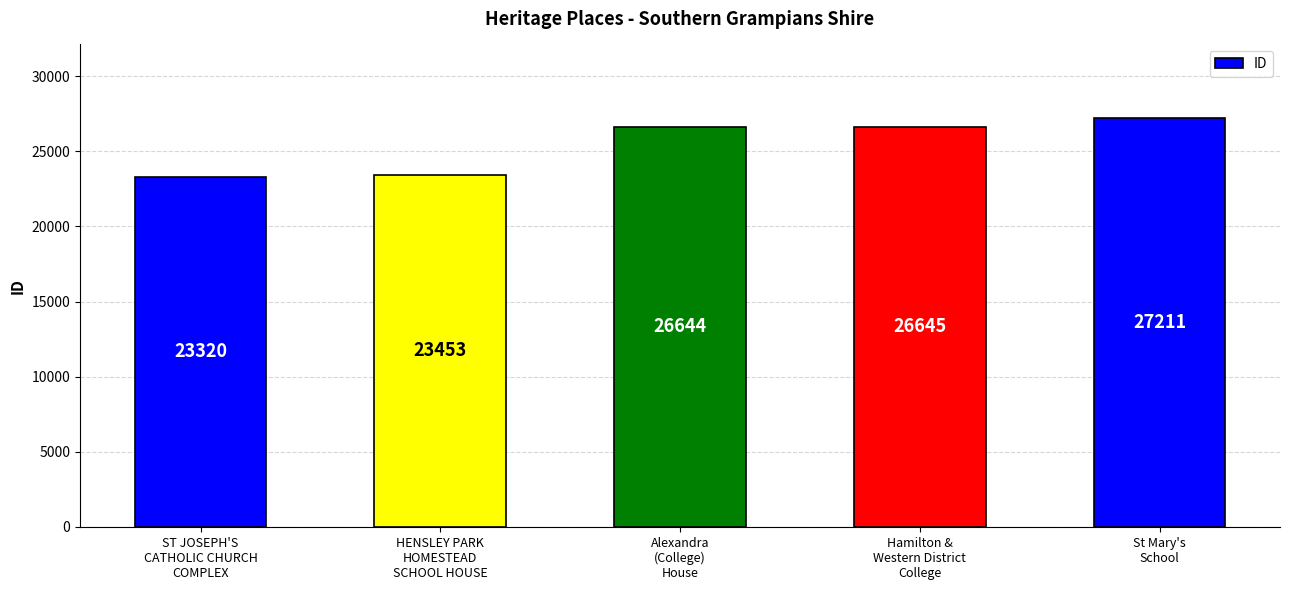

List the labels in order of value, largest first.

St Mary's
School, Hamilton &
Western District
College, Alexandra
(College)
House, HENSLEY PARK
HOMESTEAD
SCHOOL HOUSE, ST JOSEPH'S
CATHOLIC CHURCH
COMPLEX